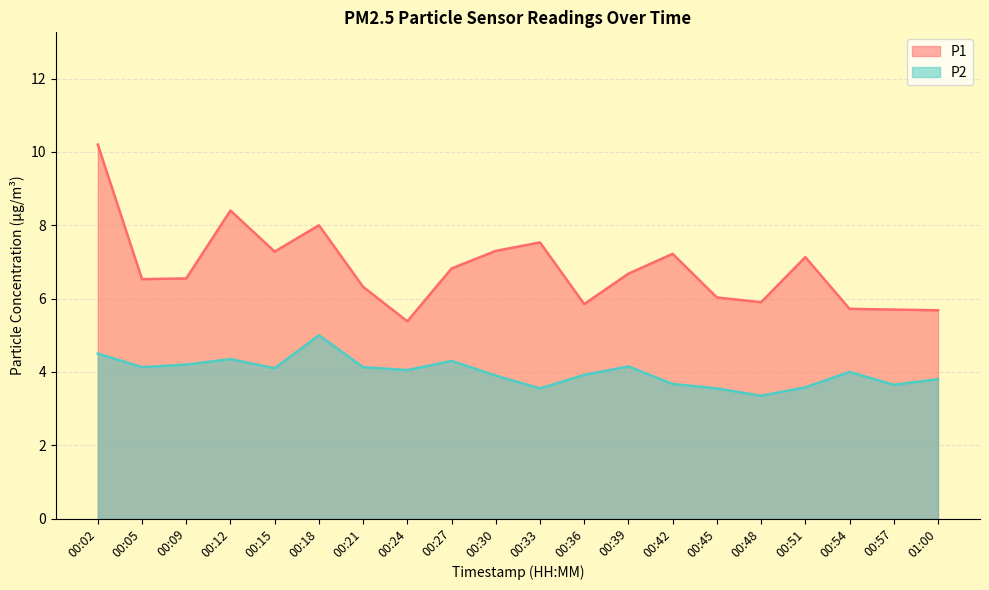

What is the greatest value displayed?

10.2